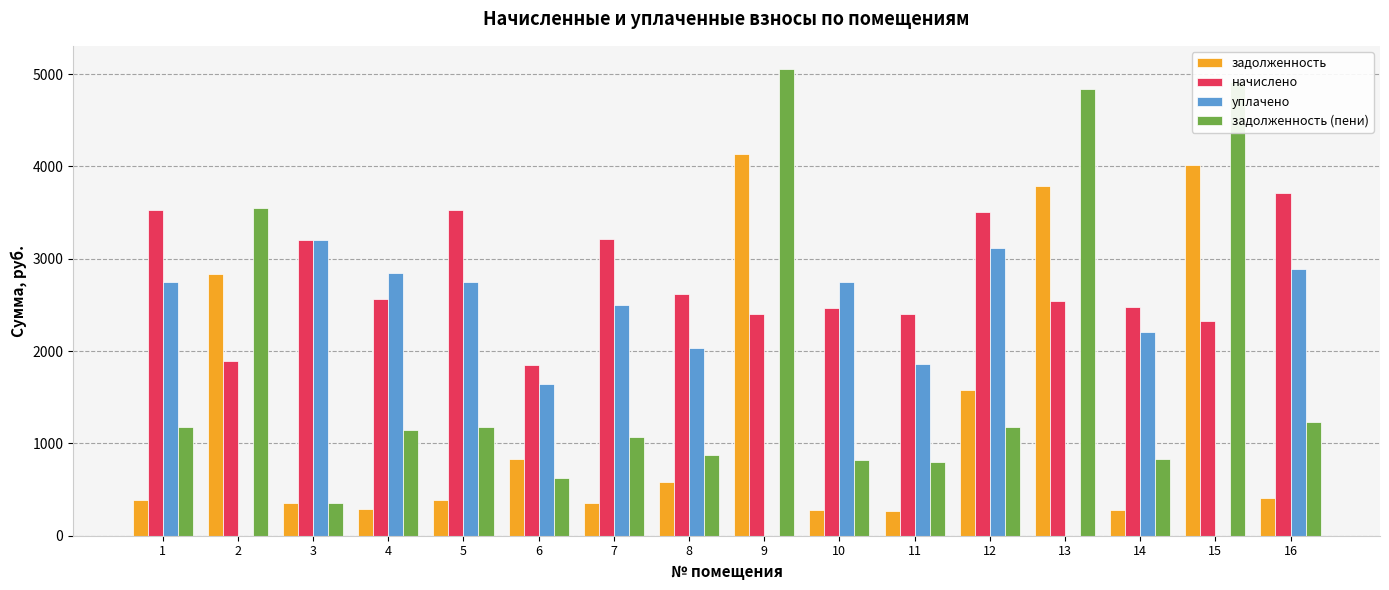

How many groups of bars are there?

16